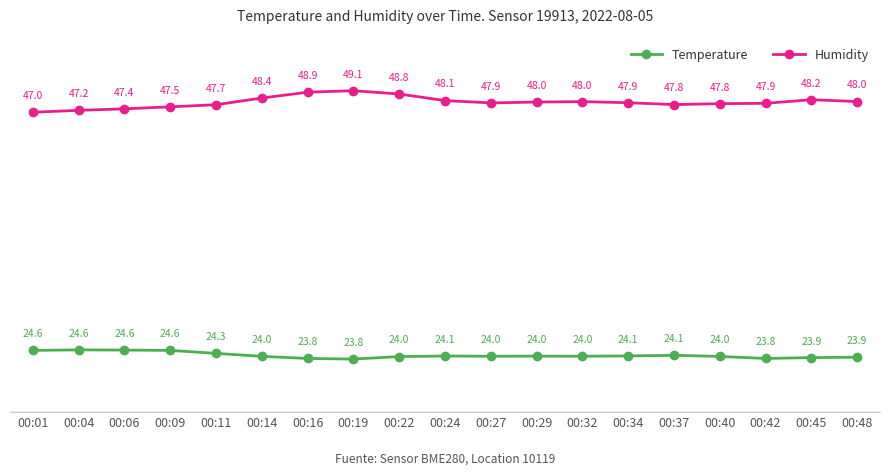

Is it true that Temperature equals 11.4 at 00:27?

False